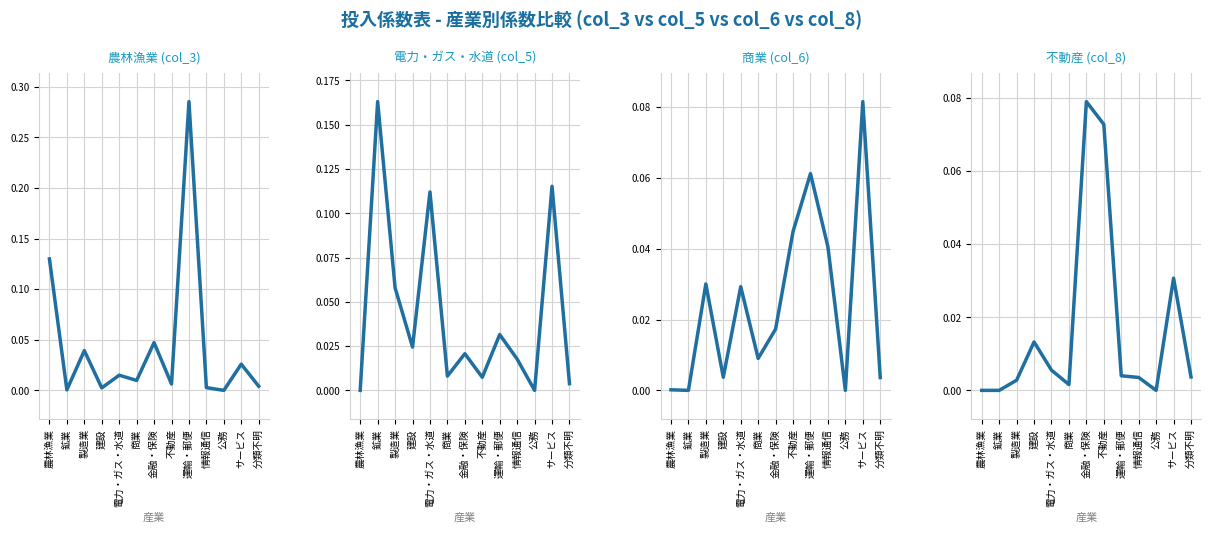

How many intersections are there between 農林漁業 (col_3) and 不動産 (col_8)?

6